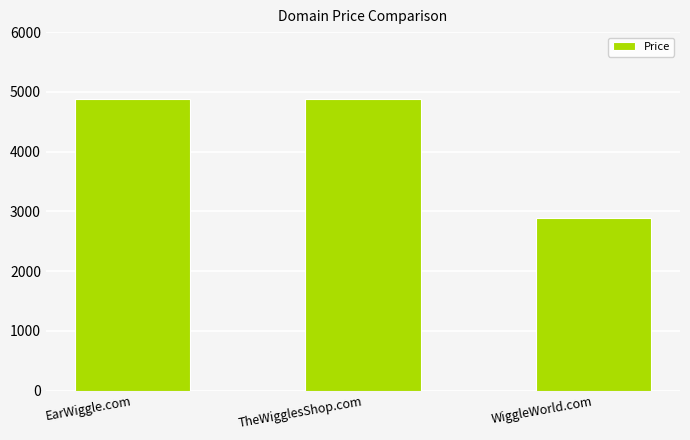

What is the sum of all values?

12664